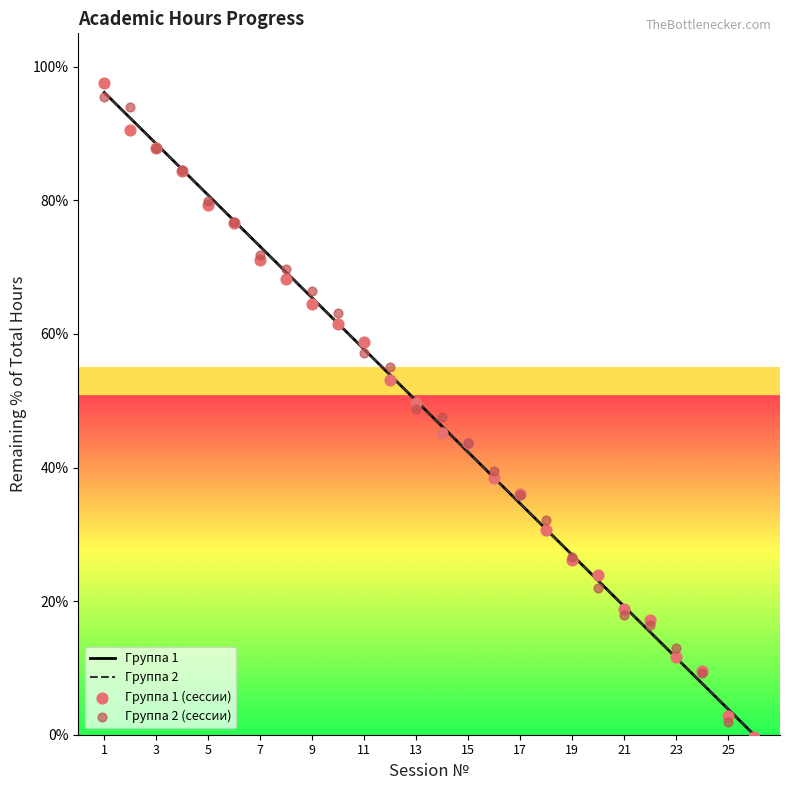

Which series contains the lowest Y value?

Группа 2 (сессии)